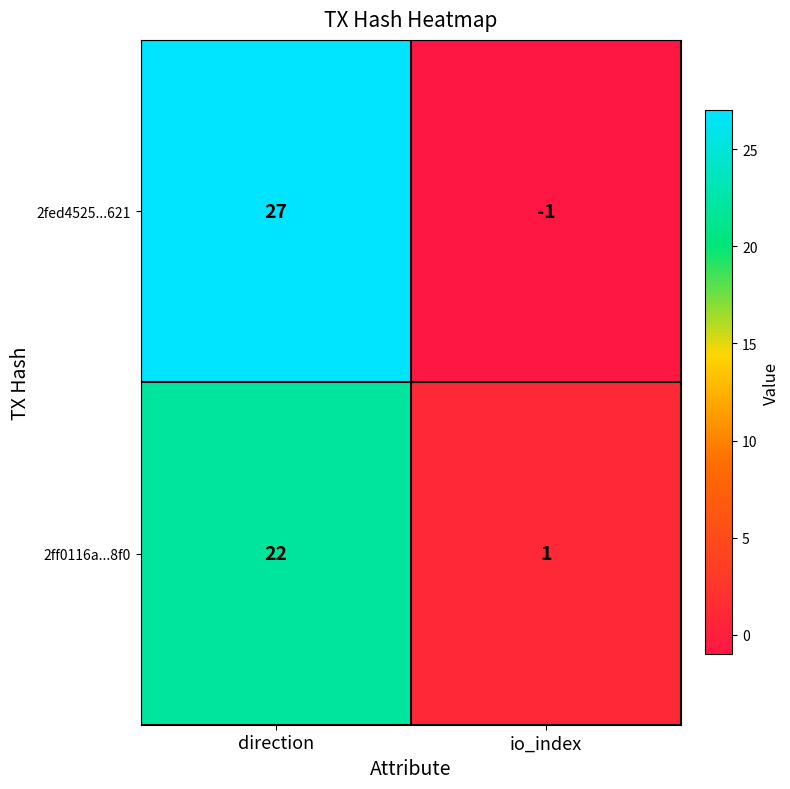

Reading left to right, list all the values displayed in this chart.

2fed4525...621: direction=27	io_index=-1
2ff0116a...8f0: direction=22	io_index=1